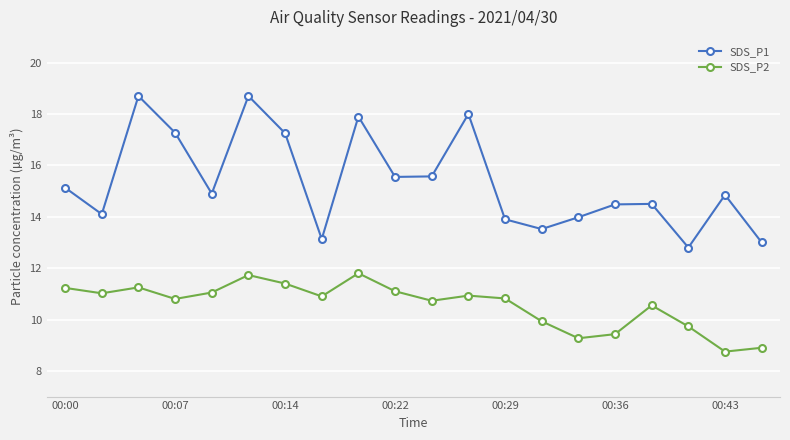

At how many categories does at least one series exceed 17?

6